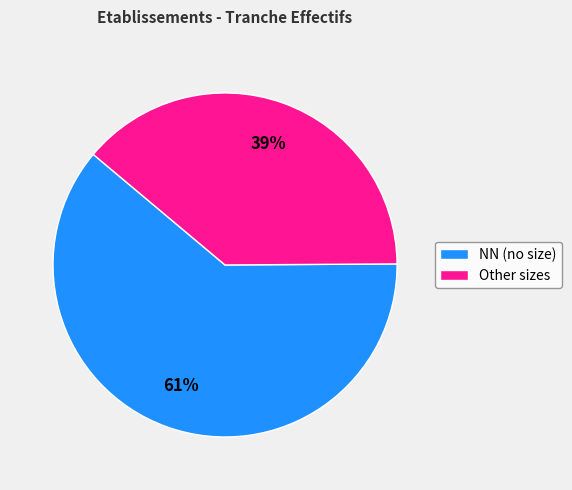

To the nearest percent, what portion does Other sizes represent?

39%